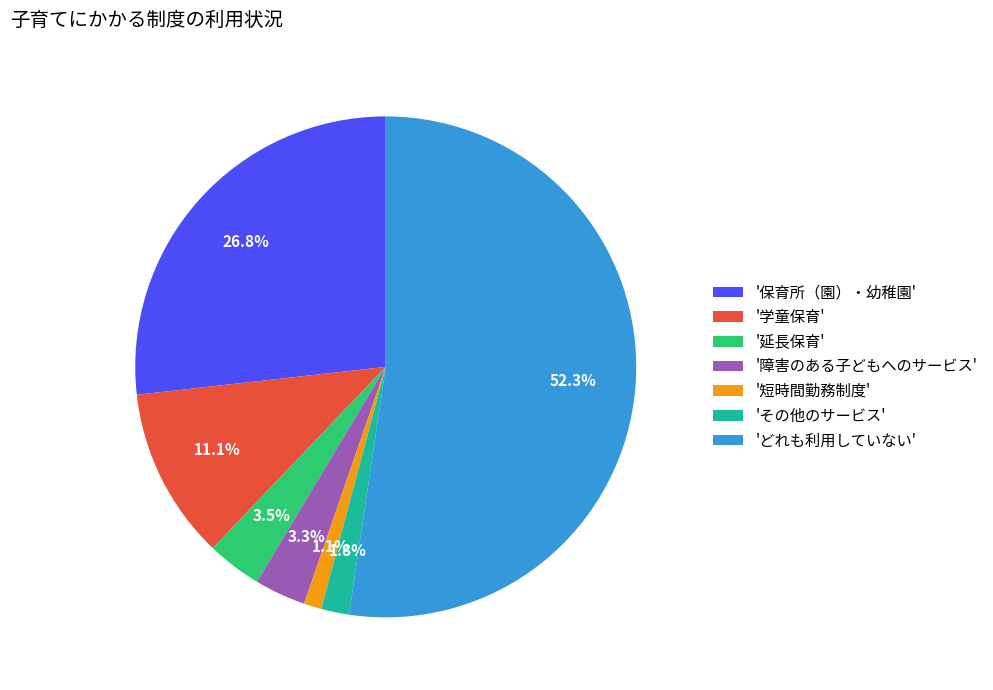

What is the smallest slice in the pie chart?

'短時間勤務制度'